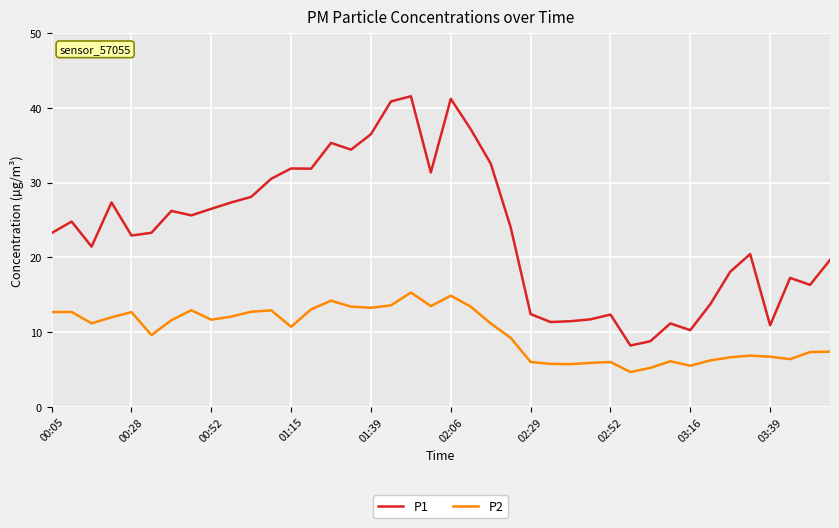

What is the highest value of the P2 series?

15.3